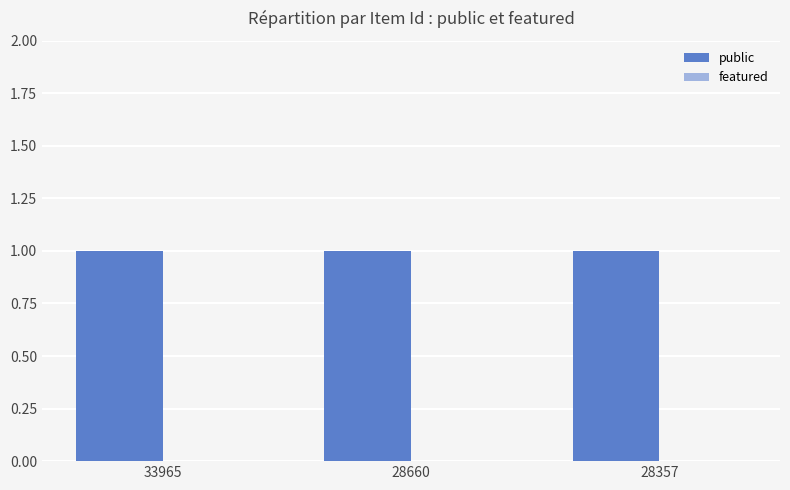

At which label does featured reach its peak?

33965